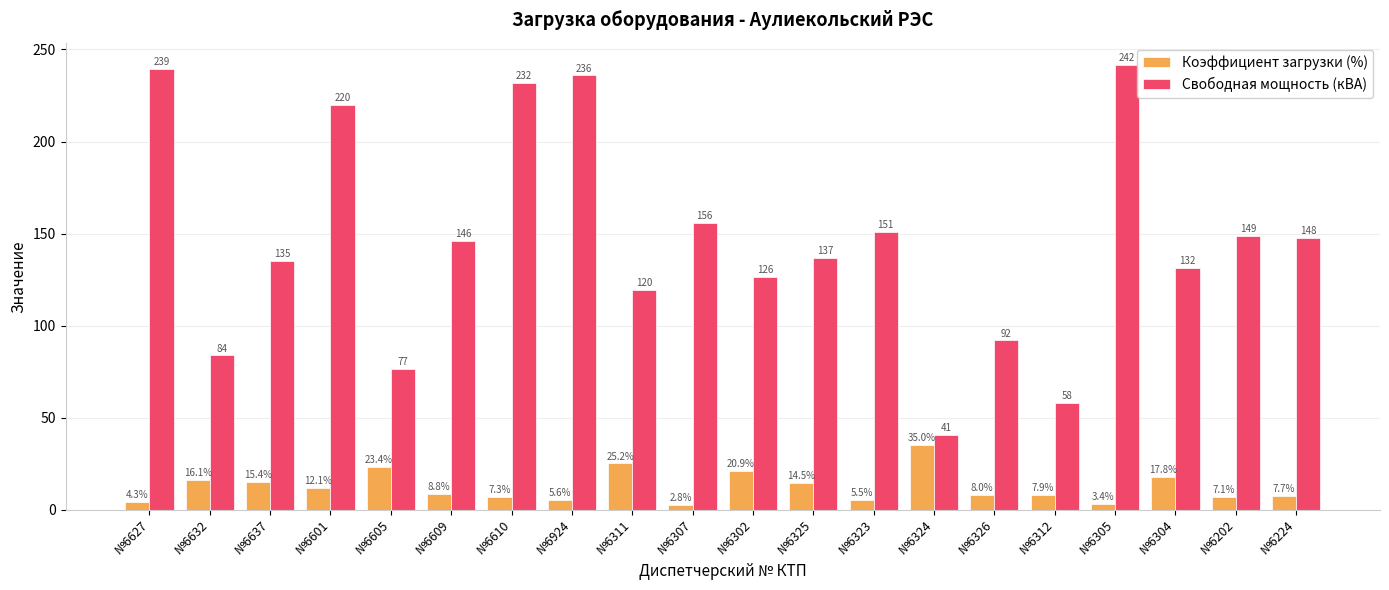

What is the difference between the maximum and minimum values in the Коэффициент загрузки (%) series?

32.3